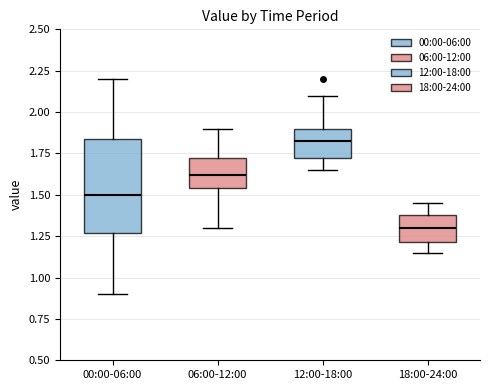

Which box's median line is the highest?

12:00-18:00